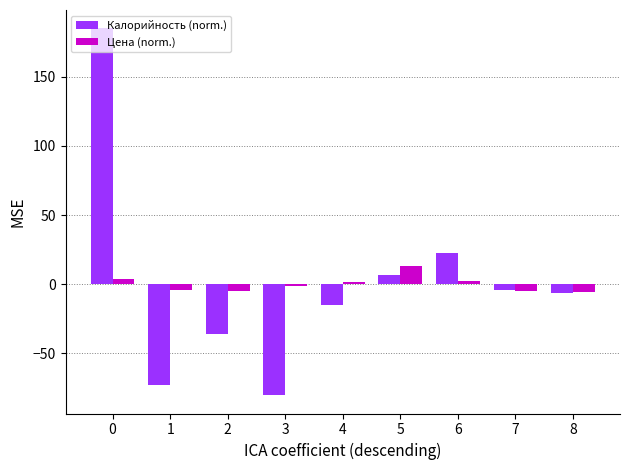

How many data points in Калорийность (norm.) are less than -6?

5